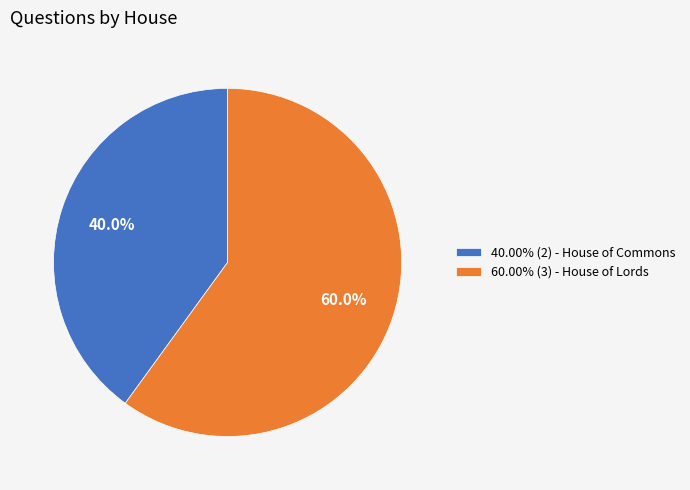

How many slices are in this pie chart?

2